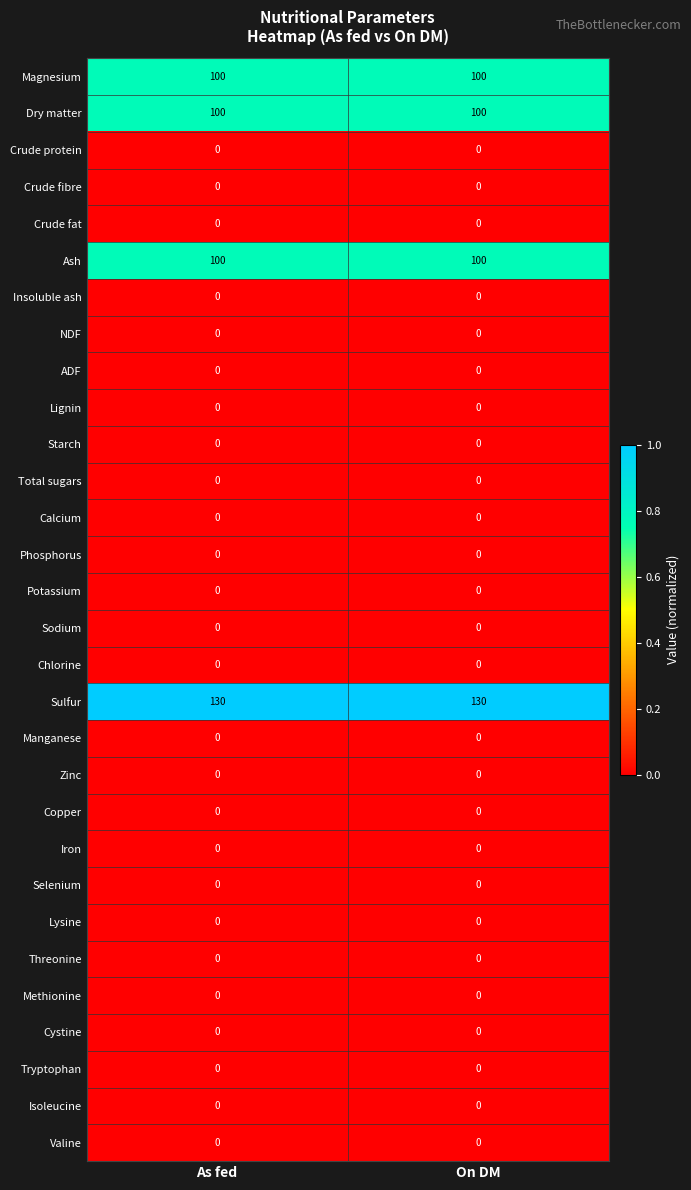

Is it true that Sulfur equals 130 at On DM?

True